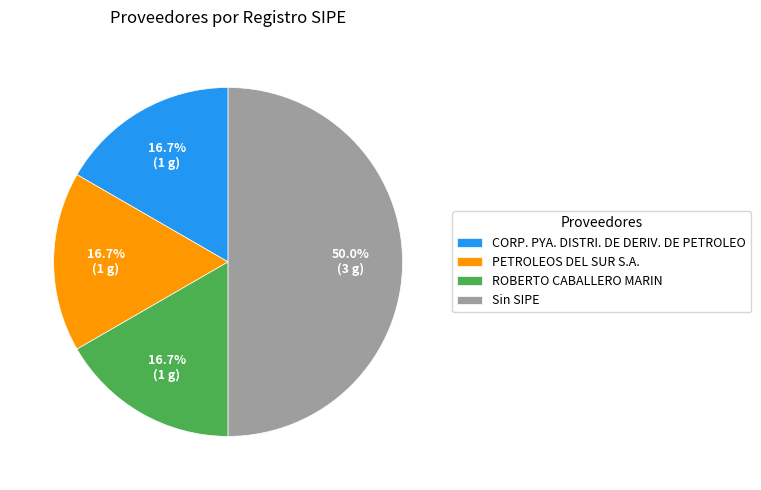

Which slice is the largest?

Sin SIPE